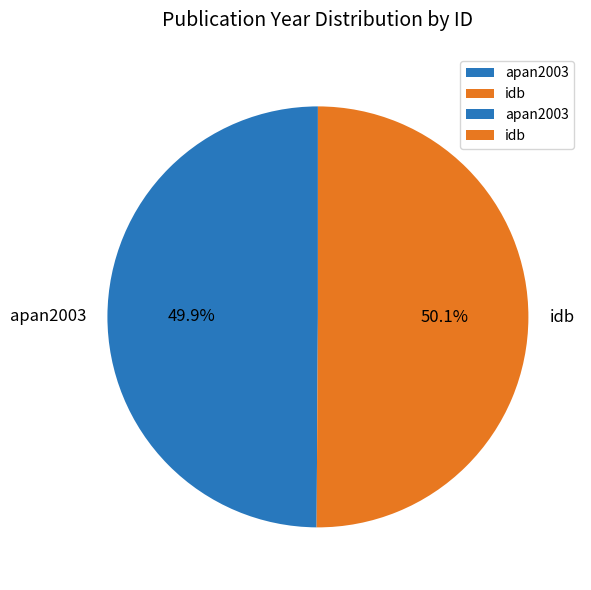

What is the ratio of the value at apan2003 to the value at idb?

1.0